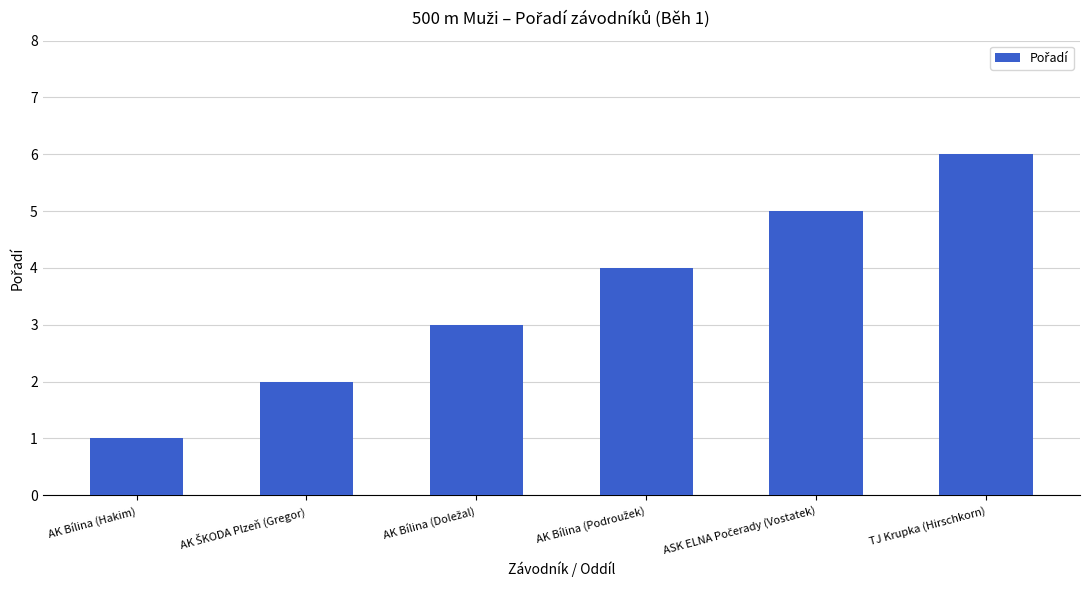

Which label corresponds to the largest value in the chart?

TJ Krupka (Hirschkorn)